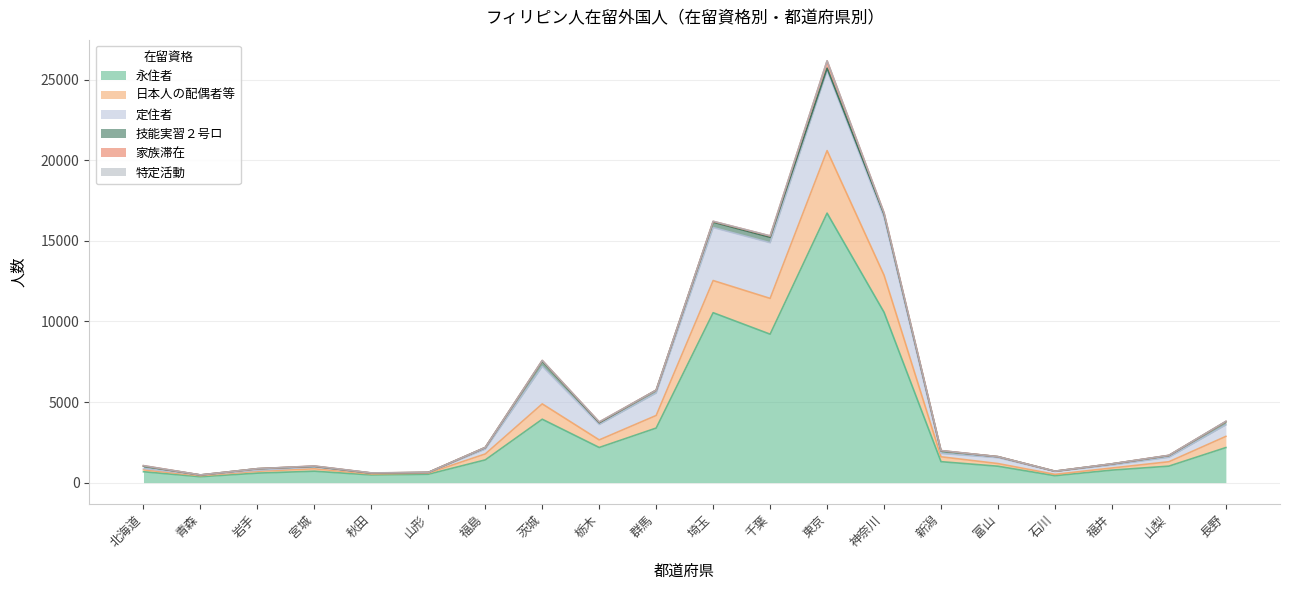

What position from the right is 福島?

14